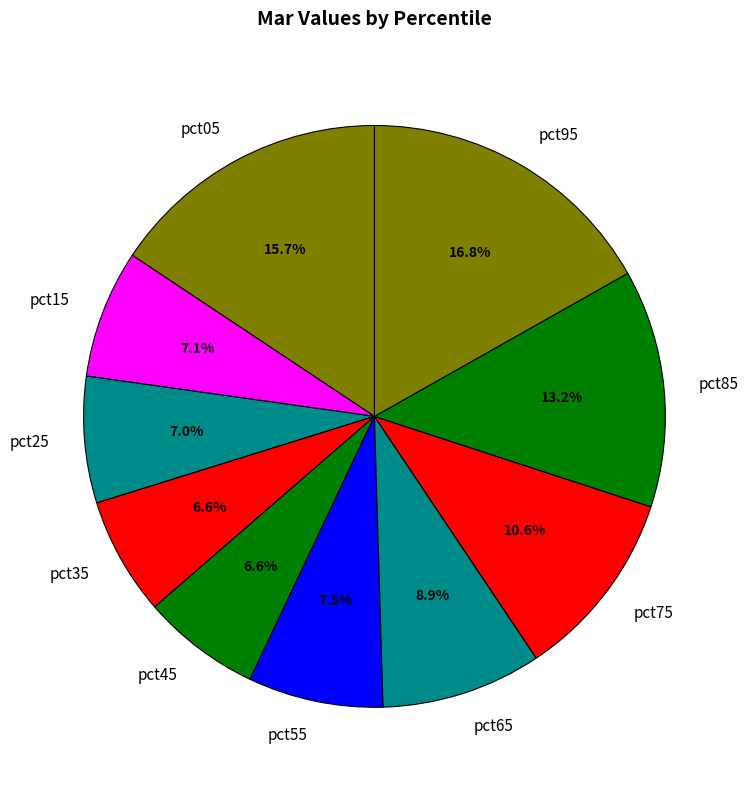

To the nearest percent, what is the average slice percentage?

10%